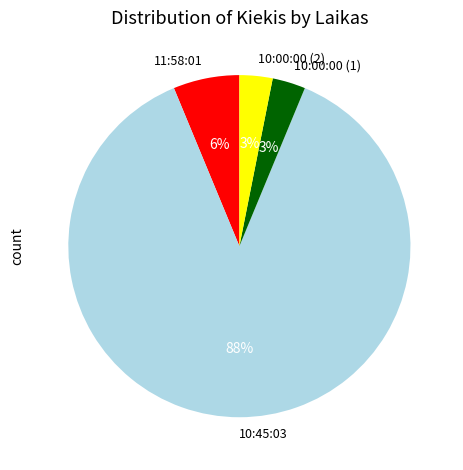

What percentage is the 10:00:00 (1) slice, to the nearest percent?

3%